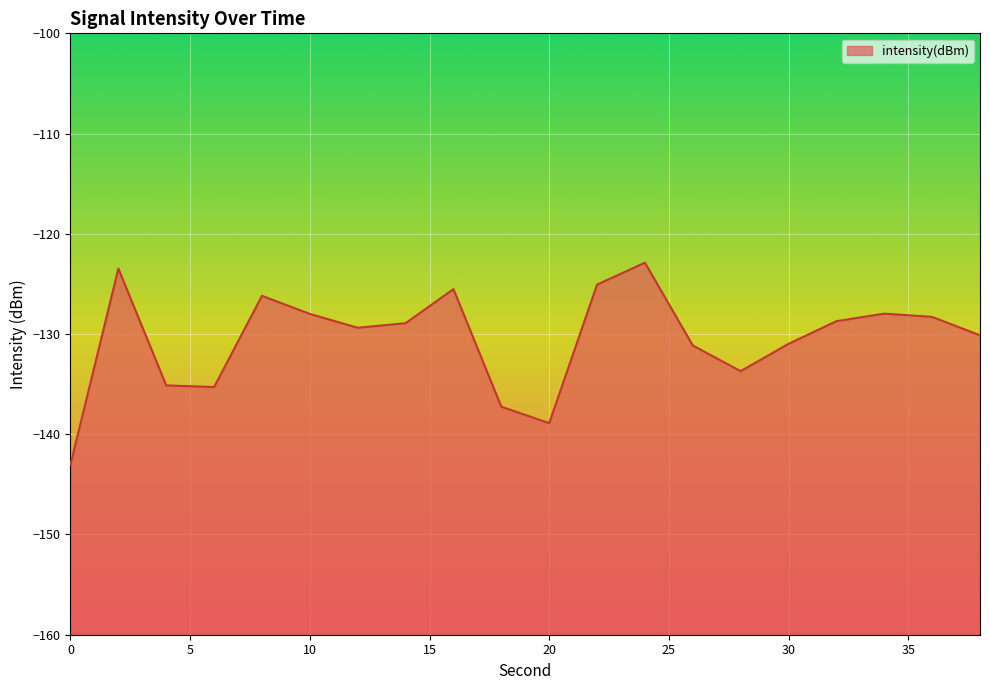

How many interior local valleys (lower than both neighbors) does the data have?

4